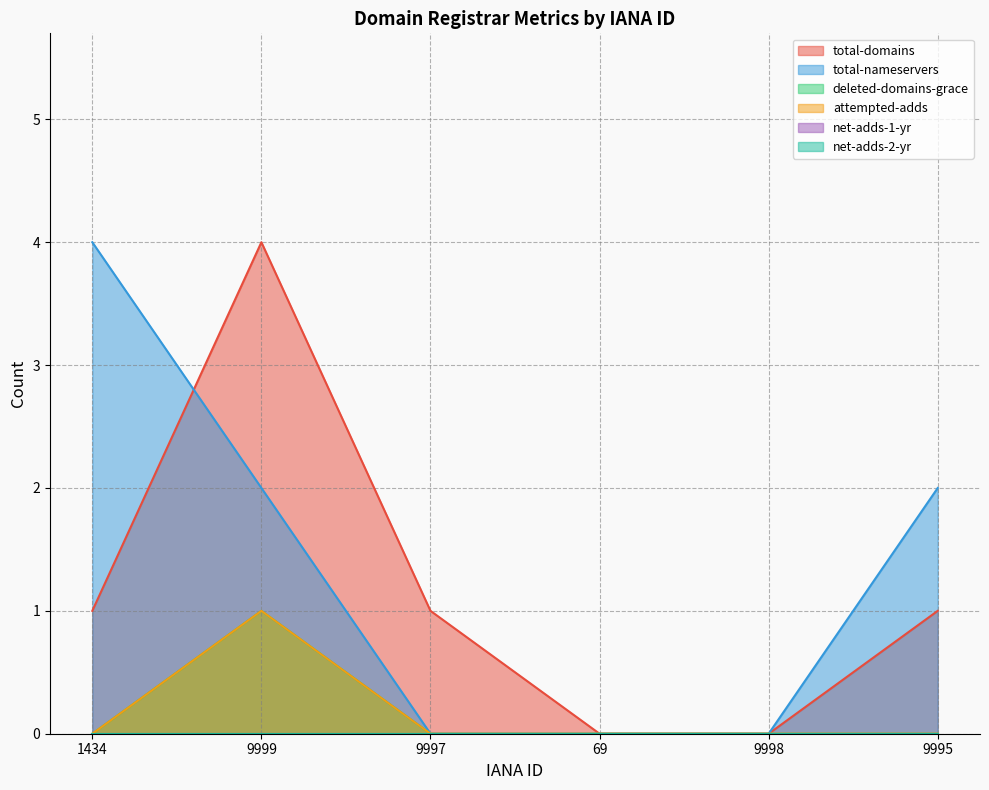

What is the label of the 4th point from the left?

69